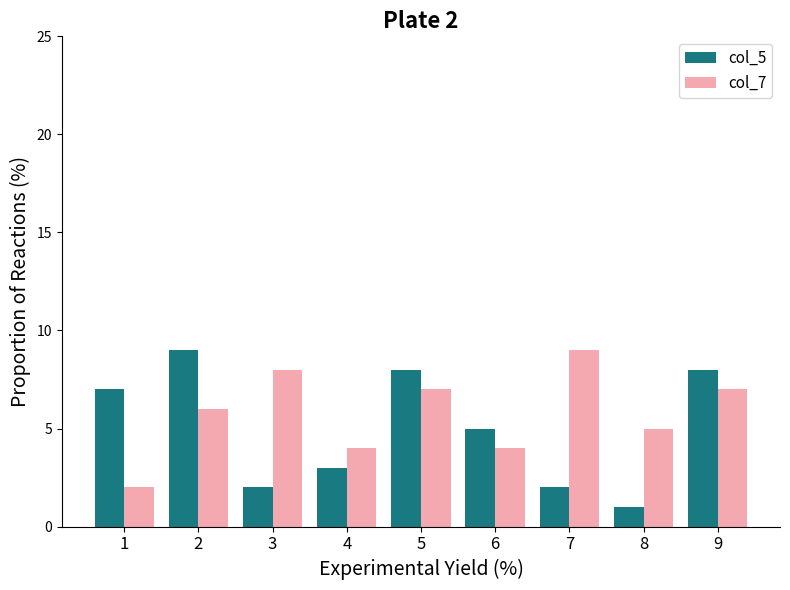

Reading left to right, extract all data points from this chart.

col_5: 1=7	2=9	3=2	4=3	5=8	6=5	7=2	8=1	9=8
col_7: 1=2	2=6	3=8	4=4	5=7	6=4	7=9	8=5	9=7